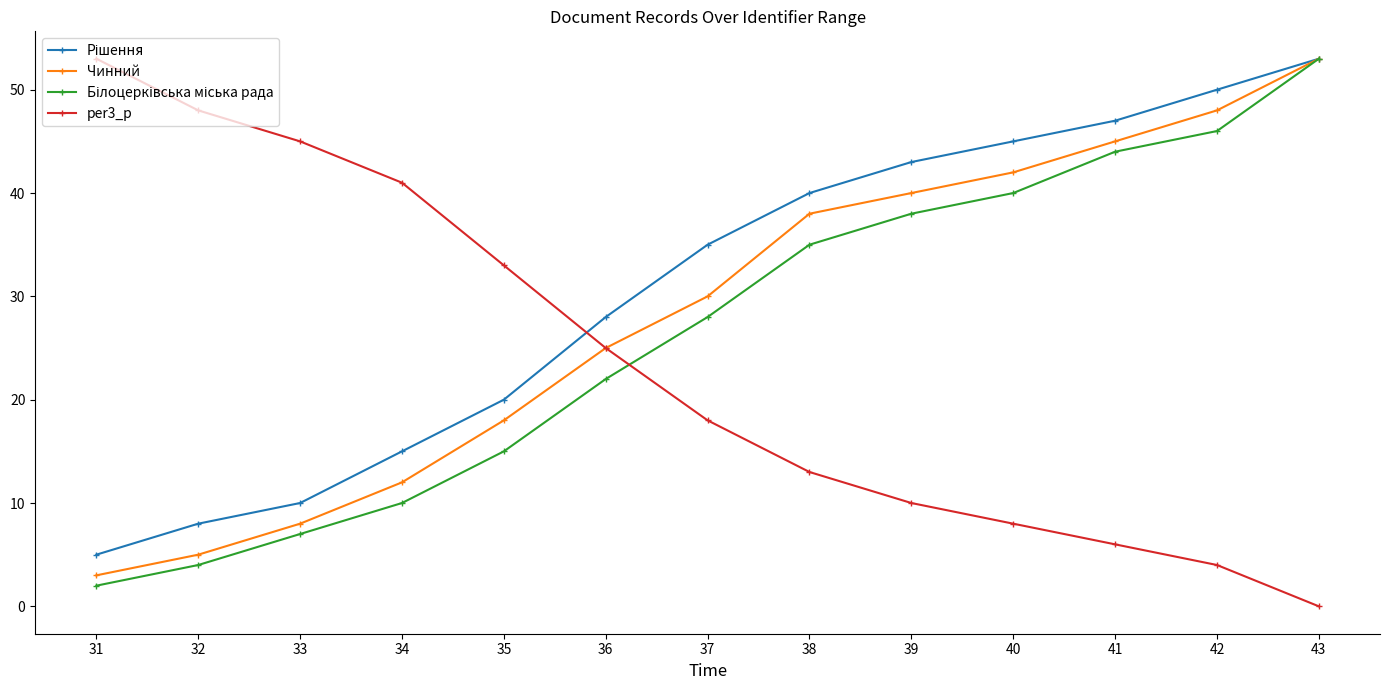

At how many categories does at least one series exceed 16?

13